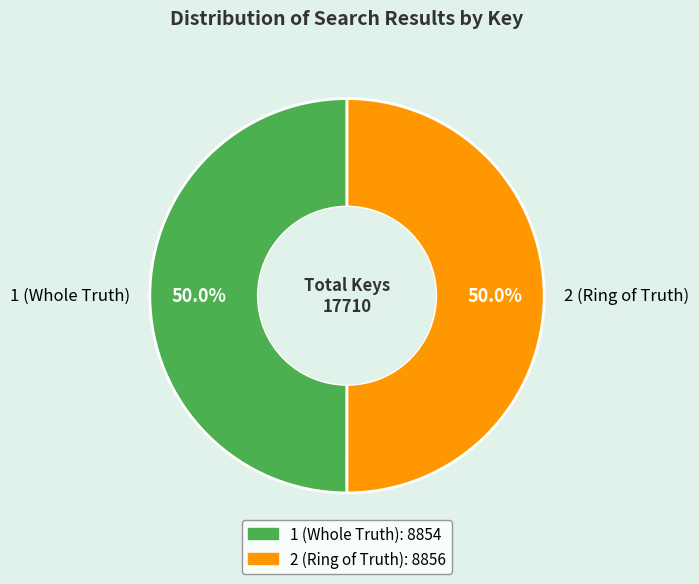

What is the ratio of the value at 1 (Whole Truth) to the value at 2 (Ring of Truth)?

1.0